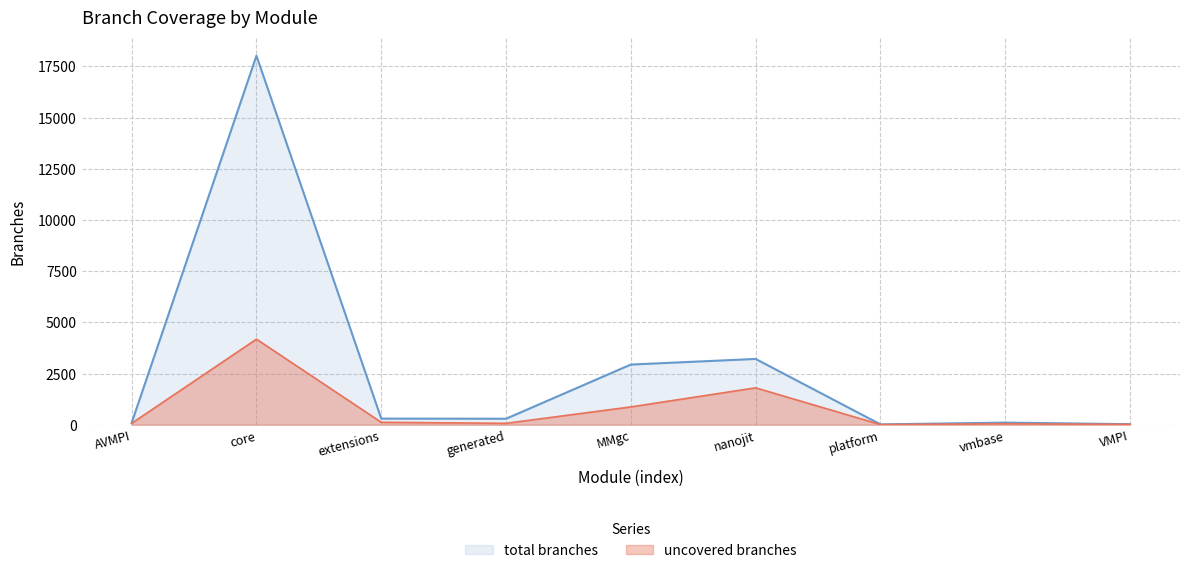

What is the label of the 7th point from the left?

platform